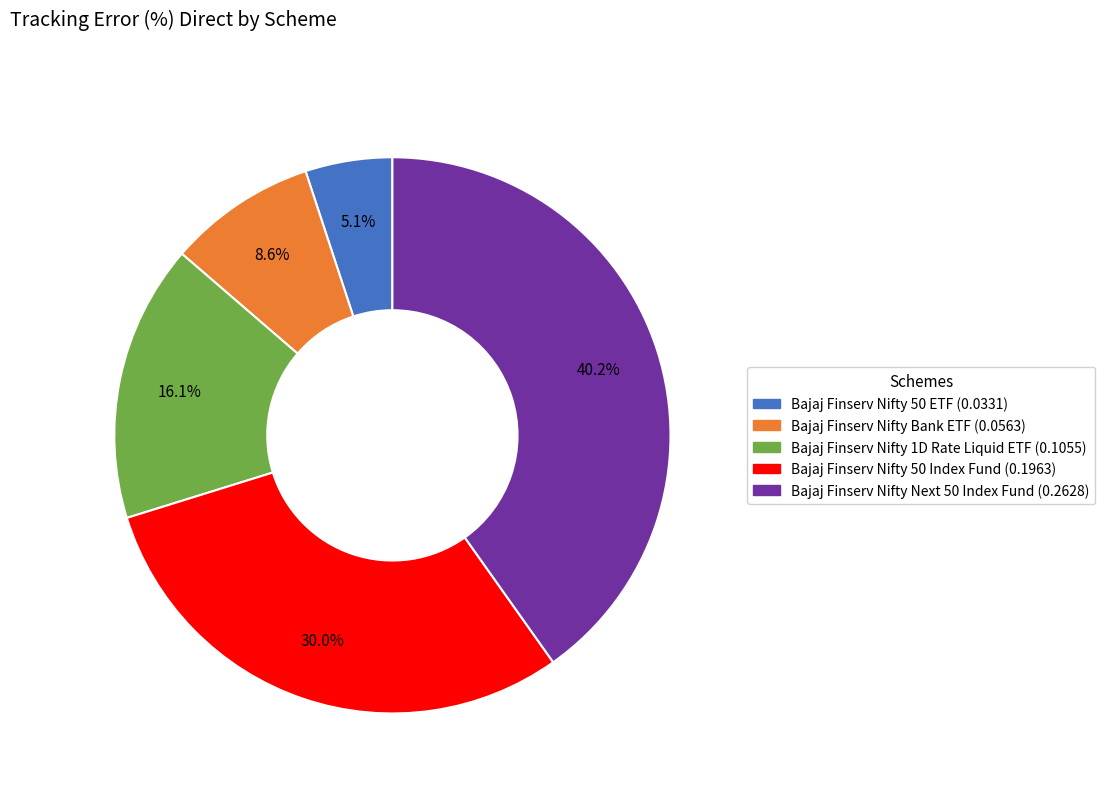

Count the number of slices in the pie.

5